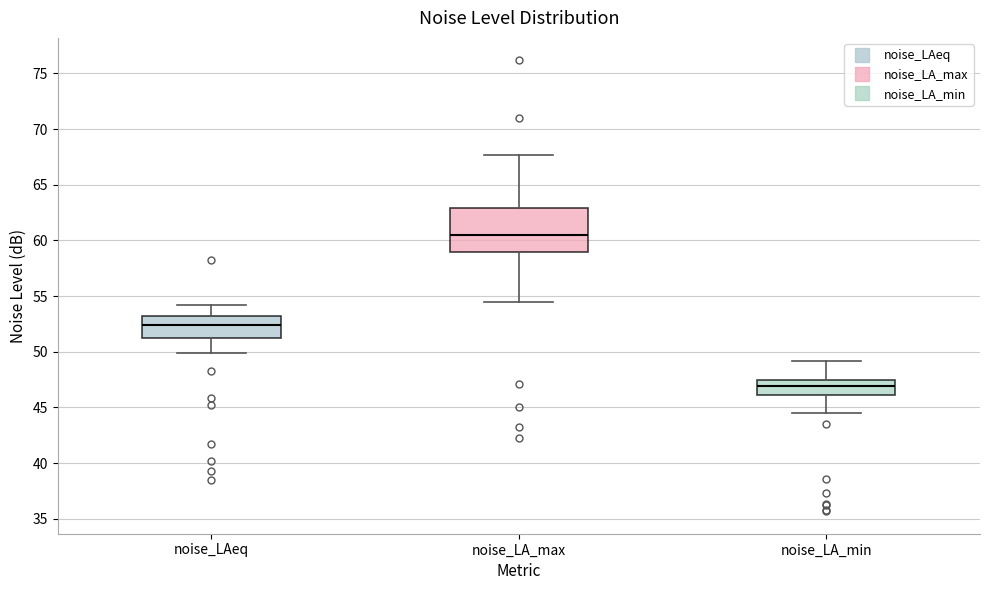

Which box's median line is the lowest?

noise_LA_min